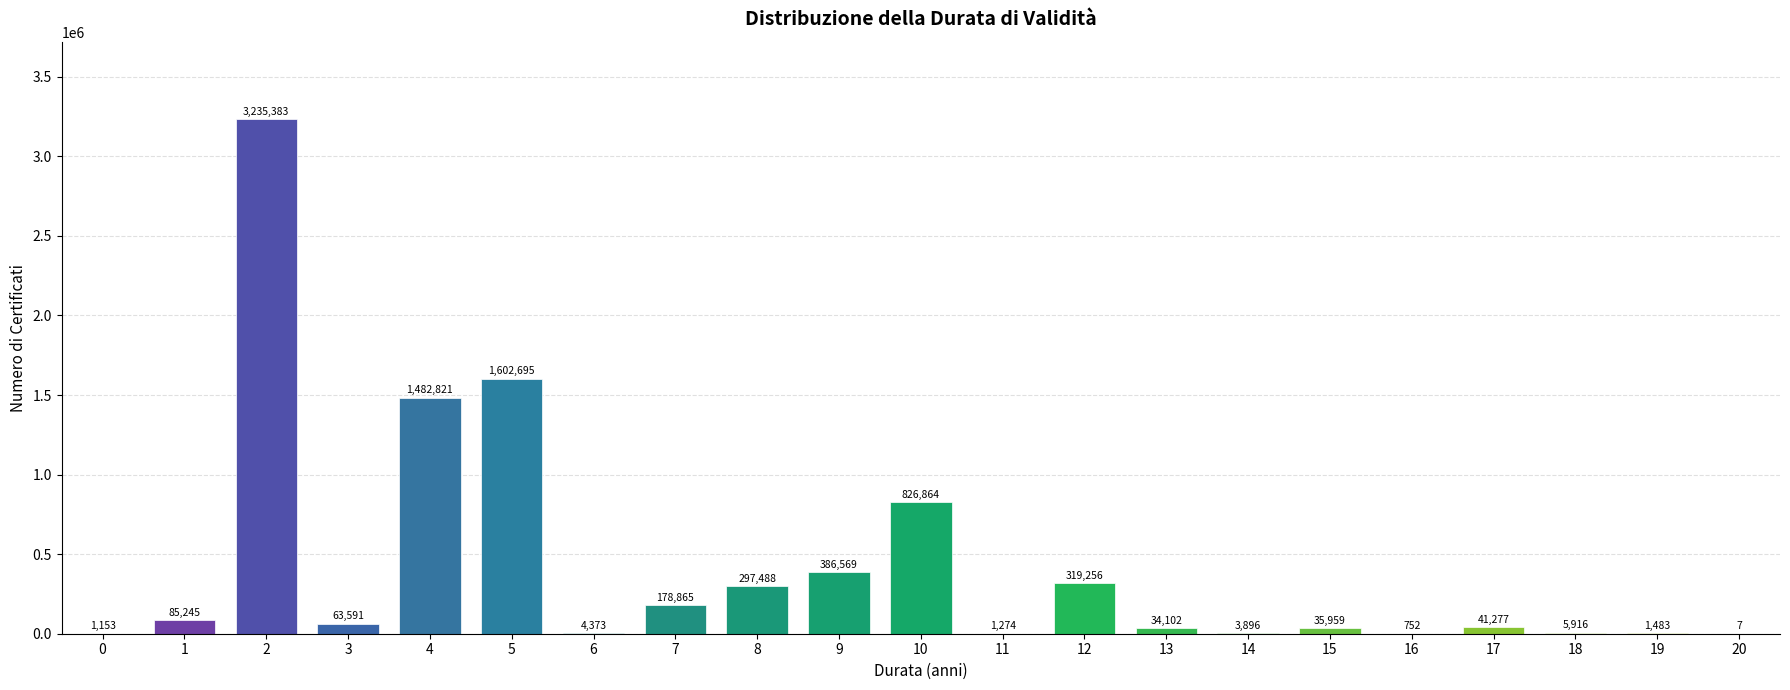

Reading left to right, what are all the values shown in this chart?

0=1153	1=85245	2=3235383	3=63591	4=1482821	5=1602695	6=4373	7=178865	8=297488	9=386569	10=826864	11=1274	12=319256	13=34102	14=3896	15=35959	16=752	17=41277	18=5916	19=1483	20=7